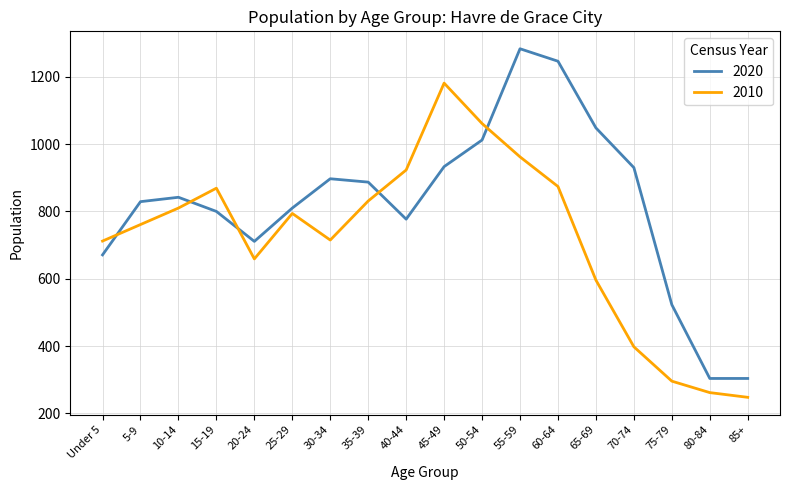

What are all the series names shown in the legend?

2020, 2010